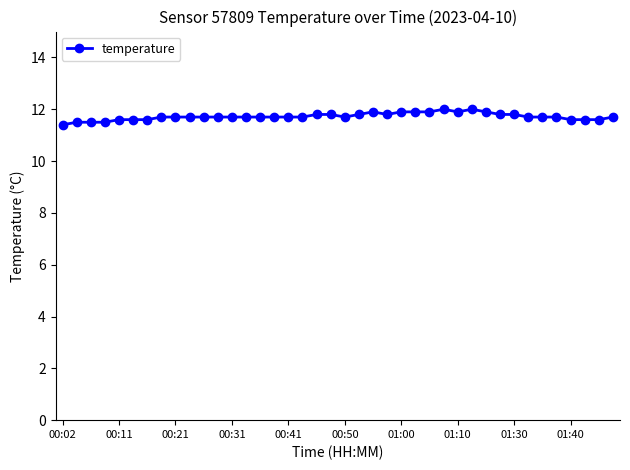

What is the value of the 25th point from the left?

11.9